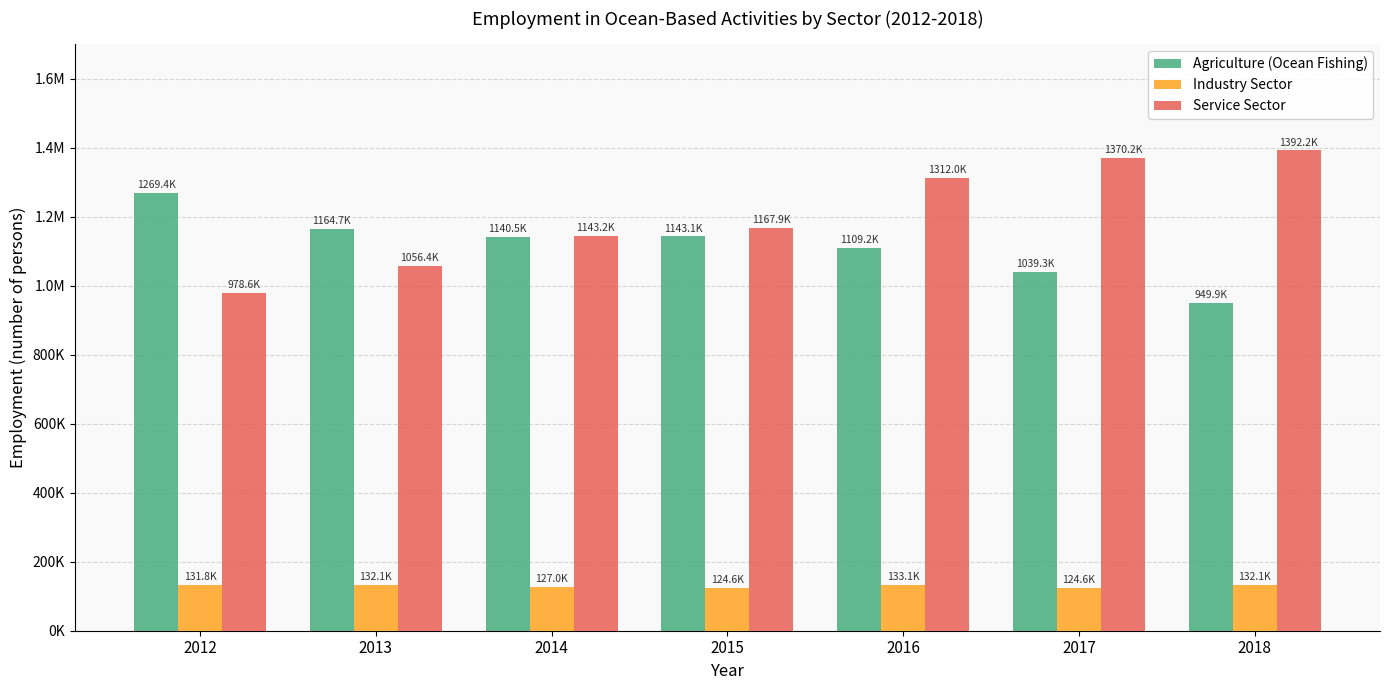

Does the chart contain stacked bars?

No